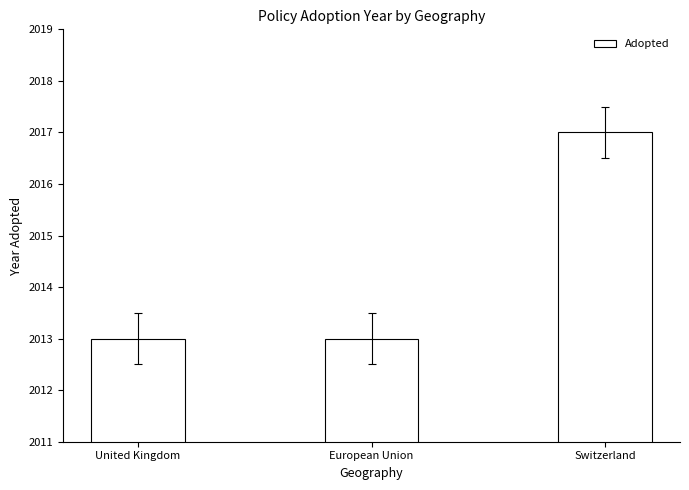

What is the label of the 1st bar from the left?

United Kingdom